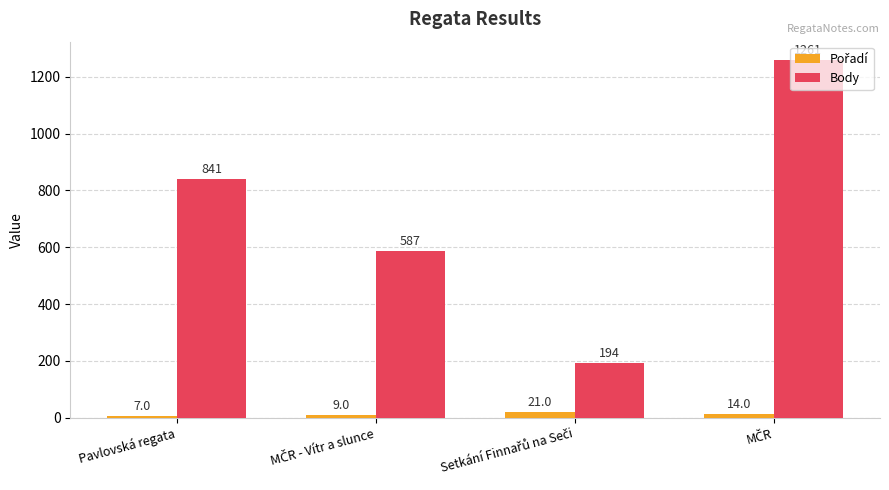

Count the number of data series in this chart.

2